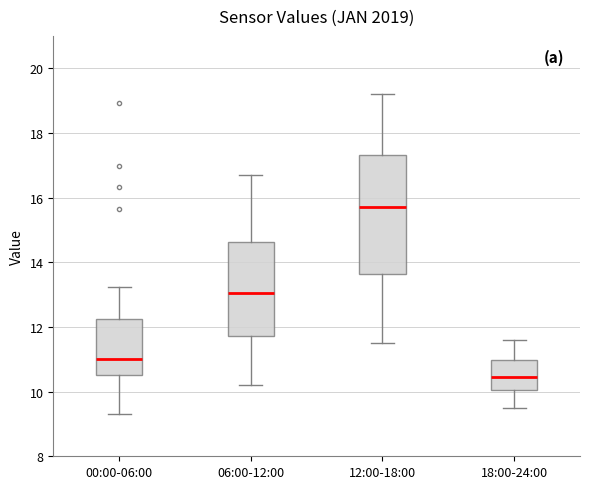

Where is the lower edge of the box for 00:00-06:00 on the y-axis? The values are not printed on the chart, so give them approximately, as read against the axis.

10.6